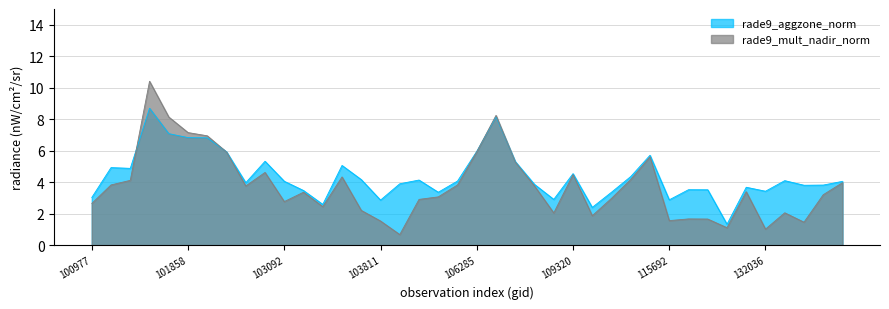

Is it true that rade9_aggzone_norm equals 7.1 at 101111?

False